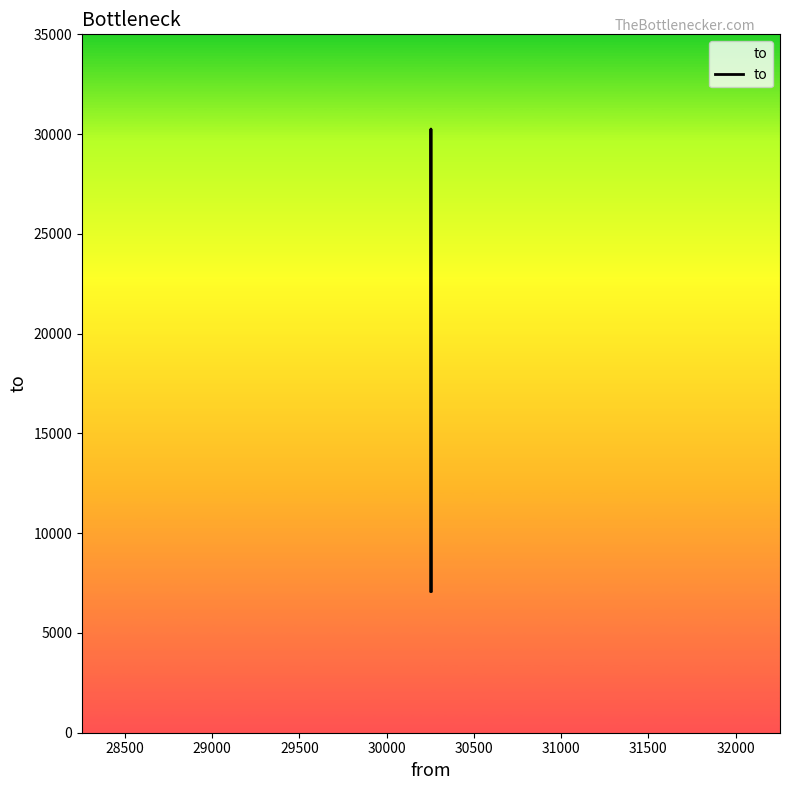

Is this an area chart (filled region under the line)?

No